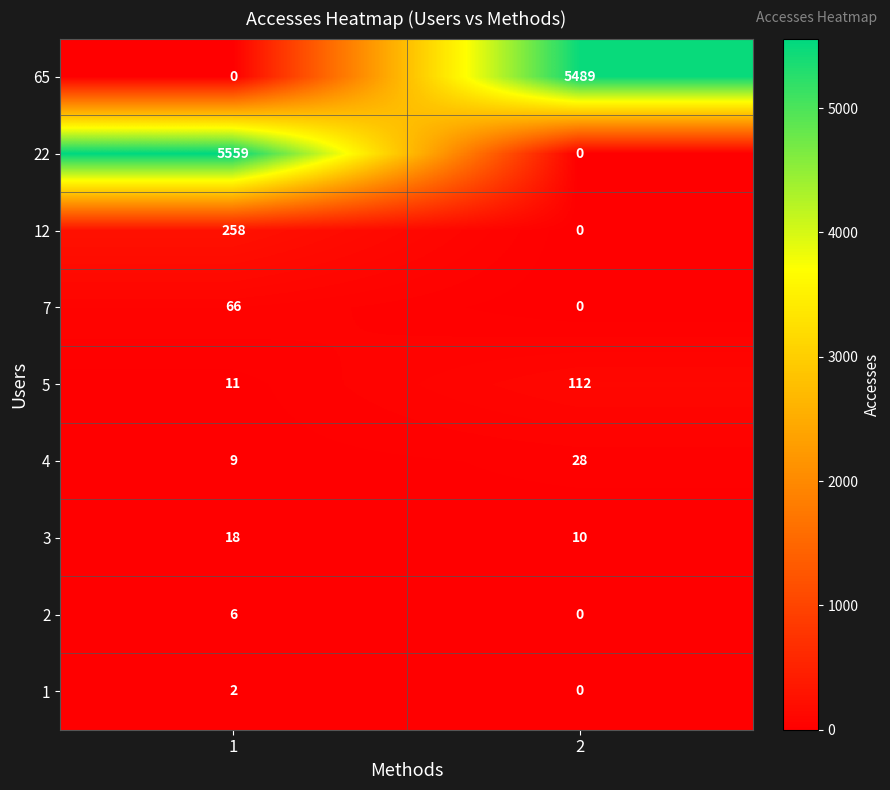

Count the number of categories in the chart.

2